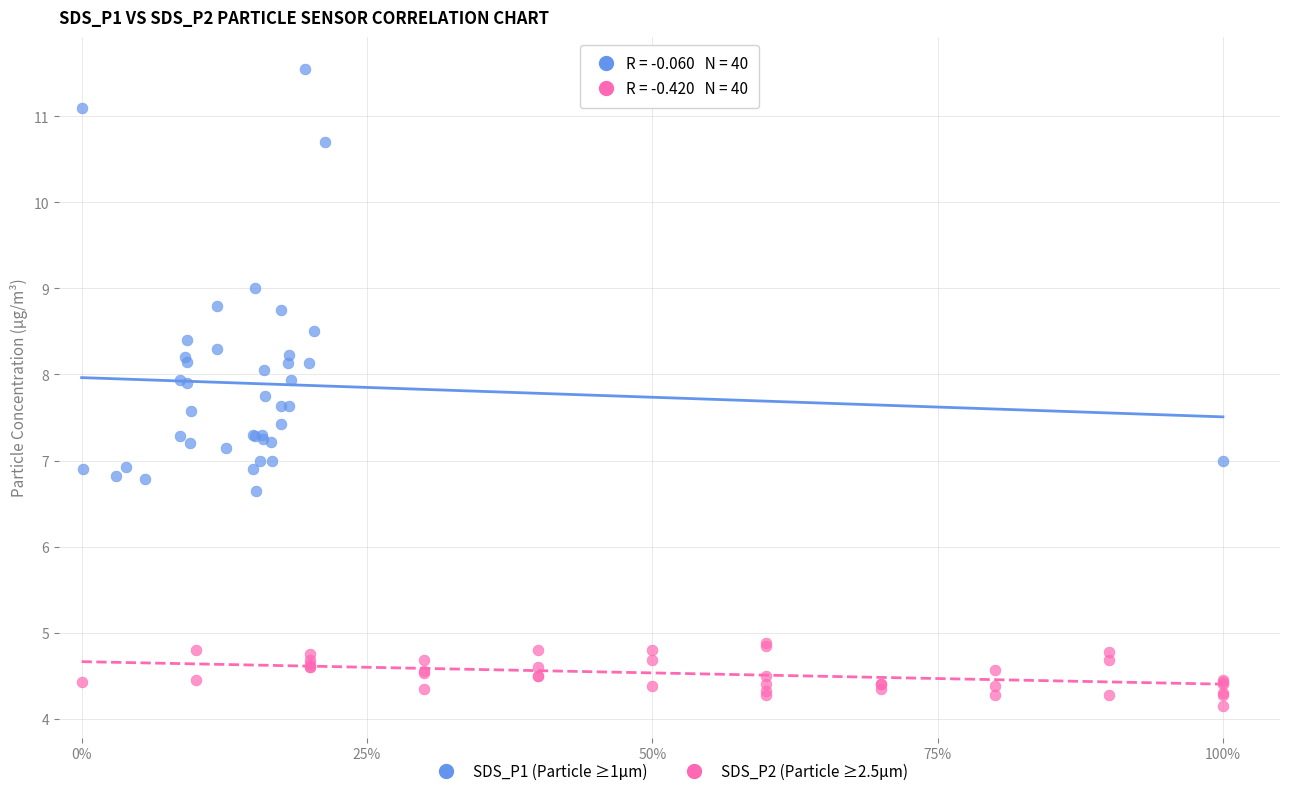

Which series contains the highest Y value?

SDS_P1 (Particle ≥1μm)